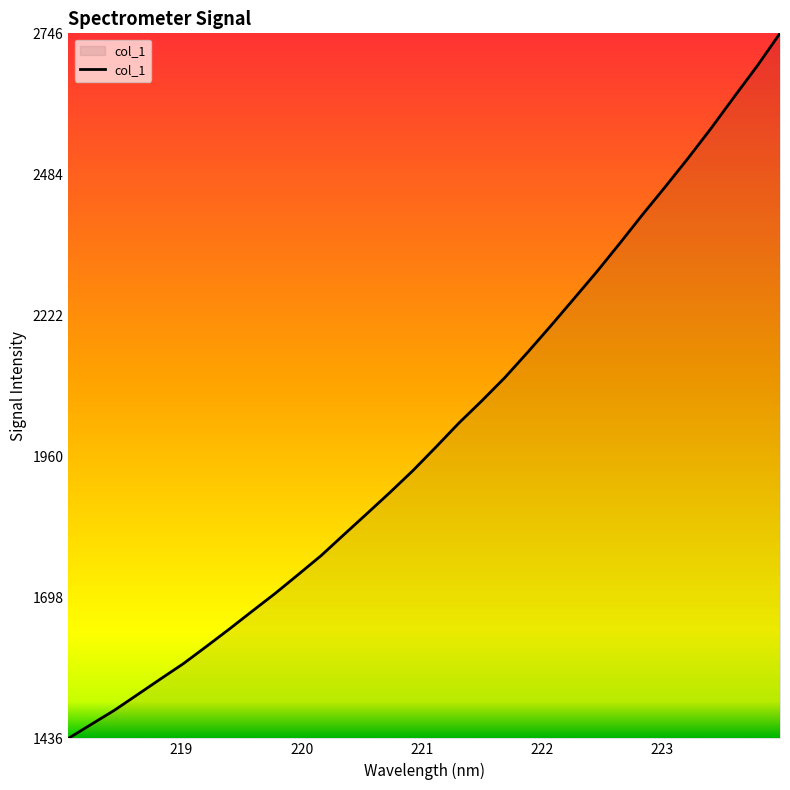

What is the smallest value displayed?

1435.8